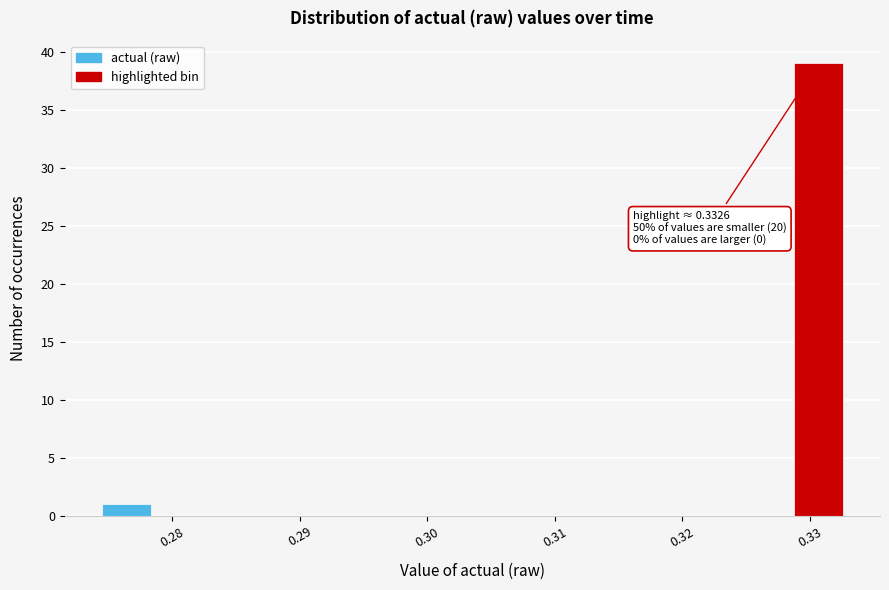

Around what value on the x-axis is the tallest bar? Give the approximate position of its centre, as read against the axis.

0.331